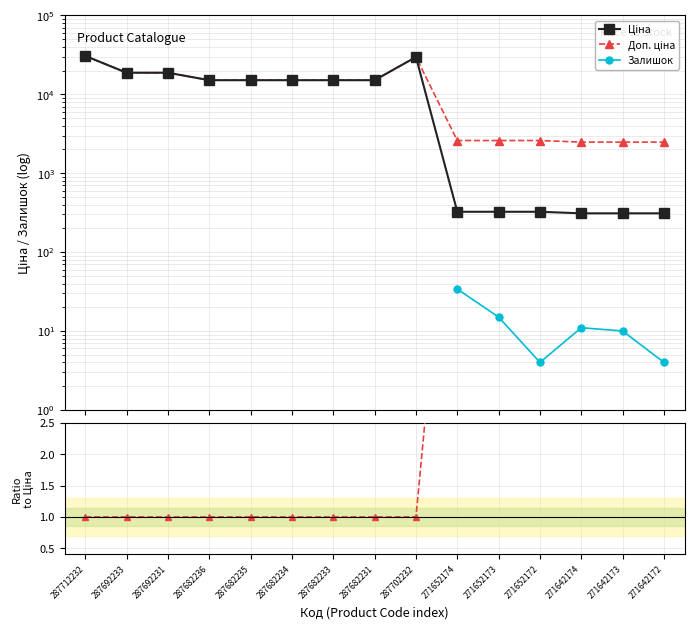

What is the label of the 1st point from the right?

271642172